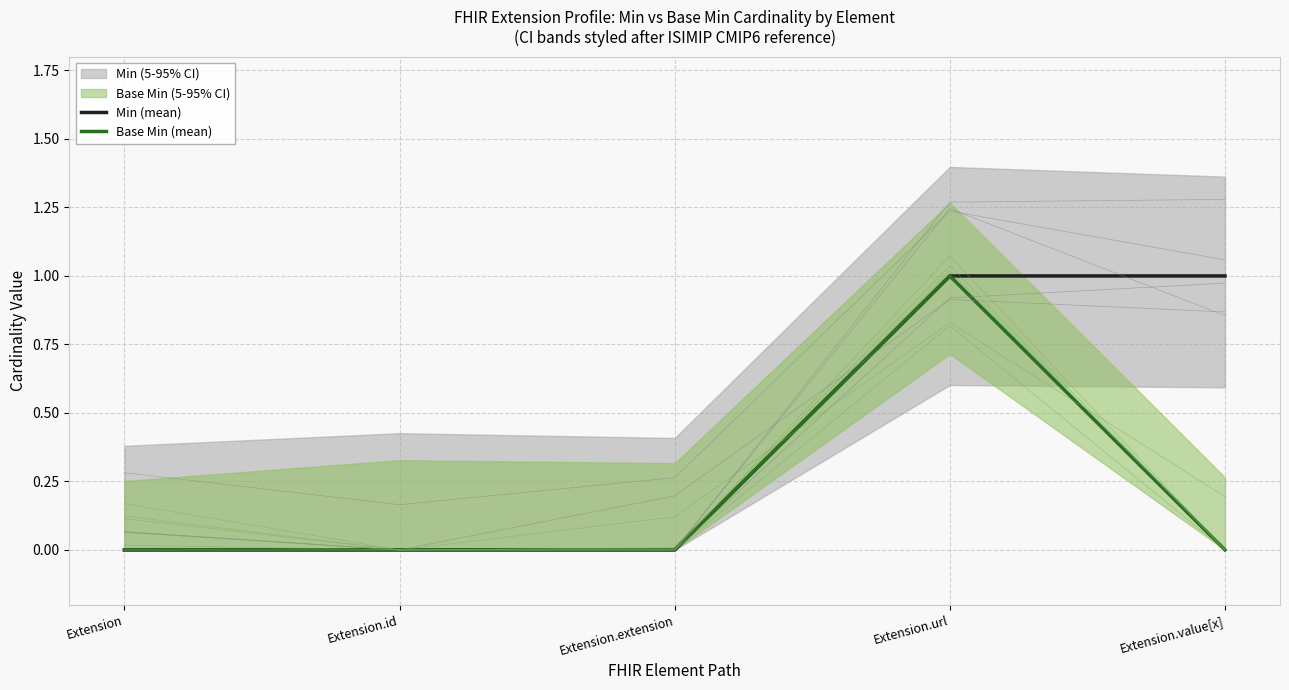

The value of Base Min (mean) at Extension.url is 1. True or false?

False